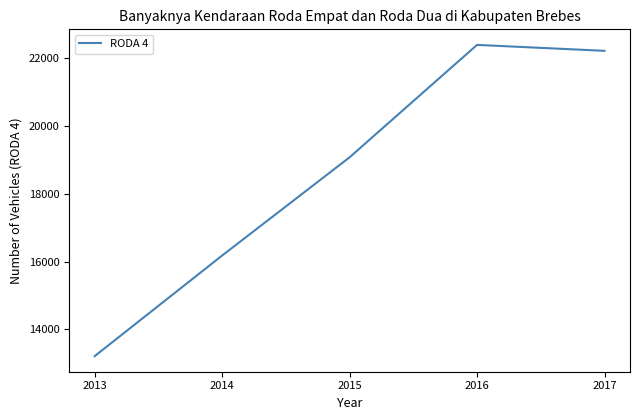

Read the value at 2015.

19077